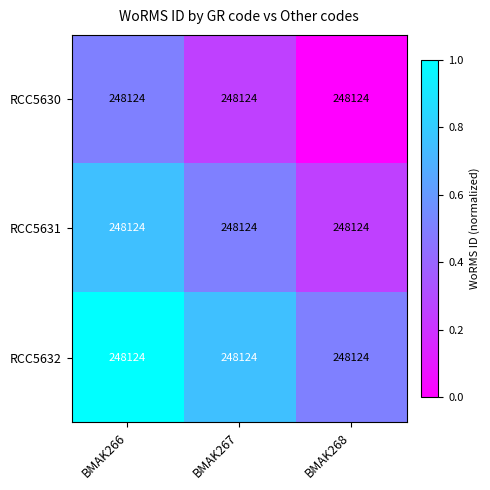

List the series in order of their overall mean, highest first.

RCC5632, RCC5631, RCC5630